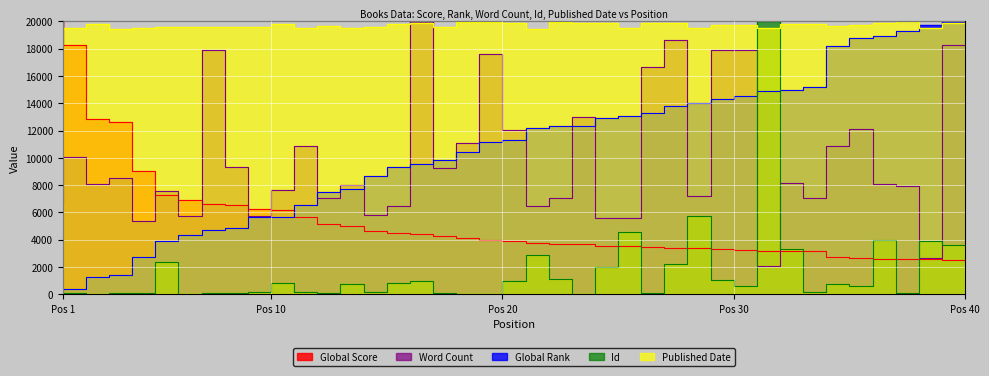

How many lines are shown in the chart?

5